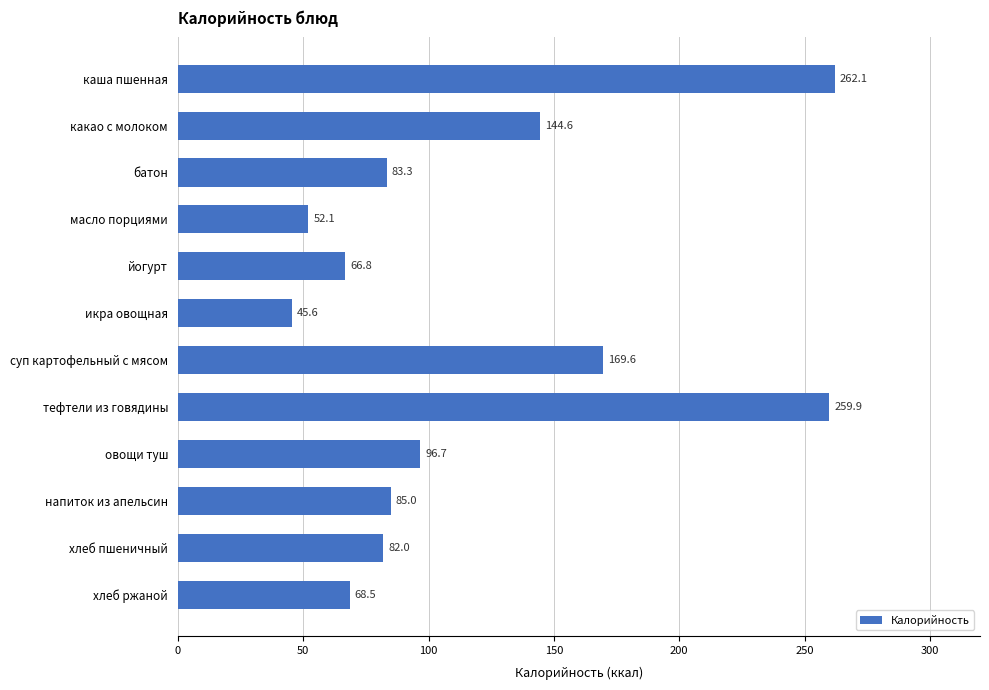

How many data points does each series have?

12